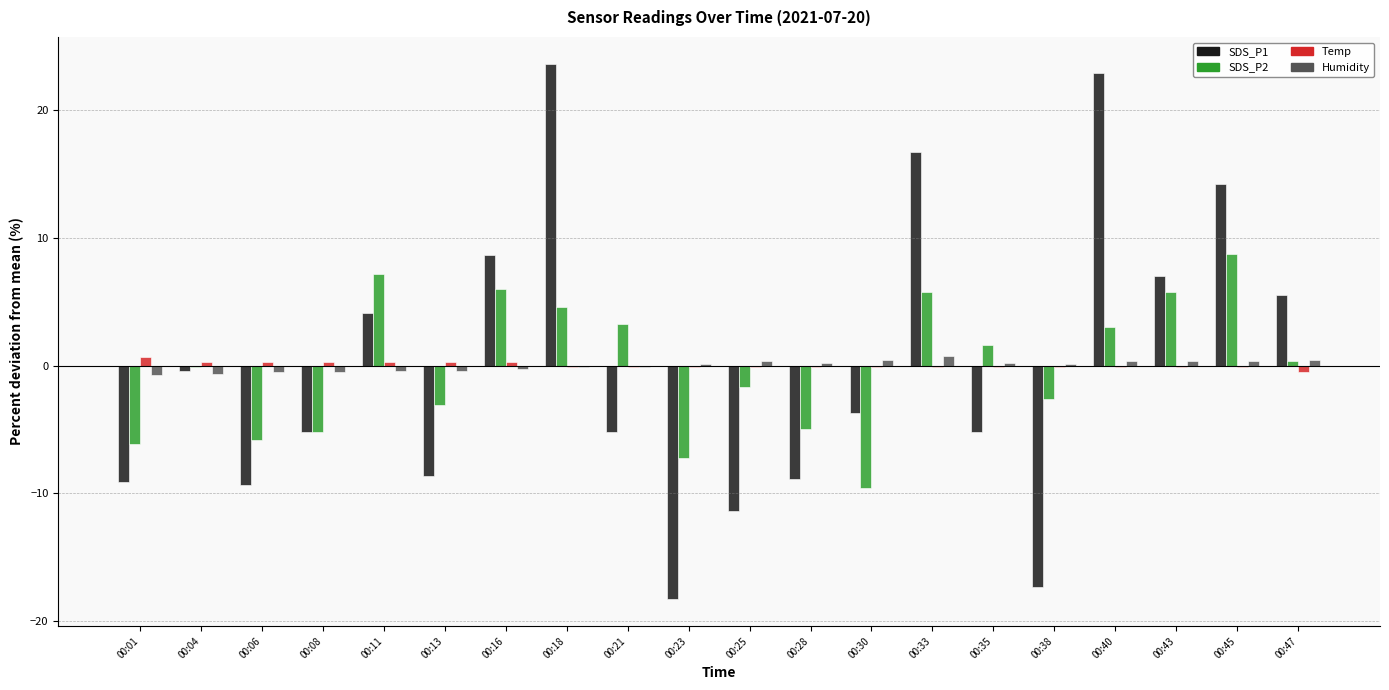

True or false: SDS_P2 has a value of -2.6 at 00:38.

True